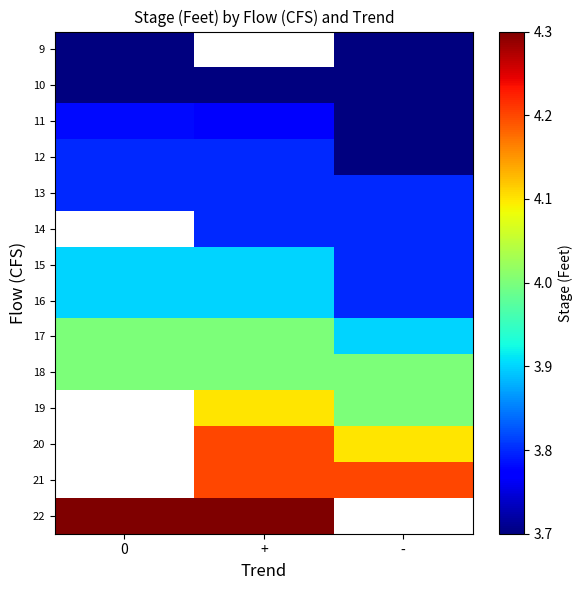

The value of 14 at + is 5.3. True or false?

False